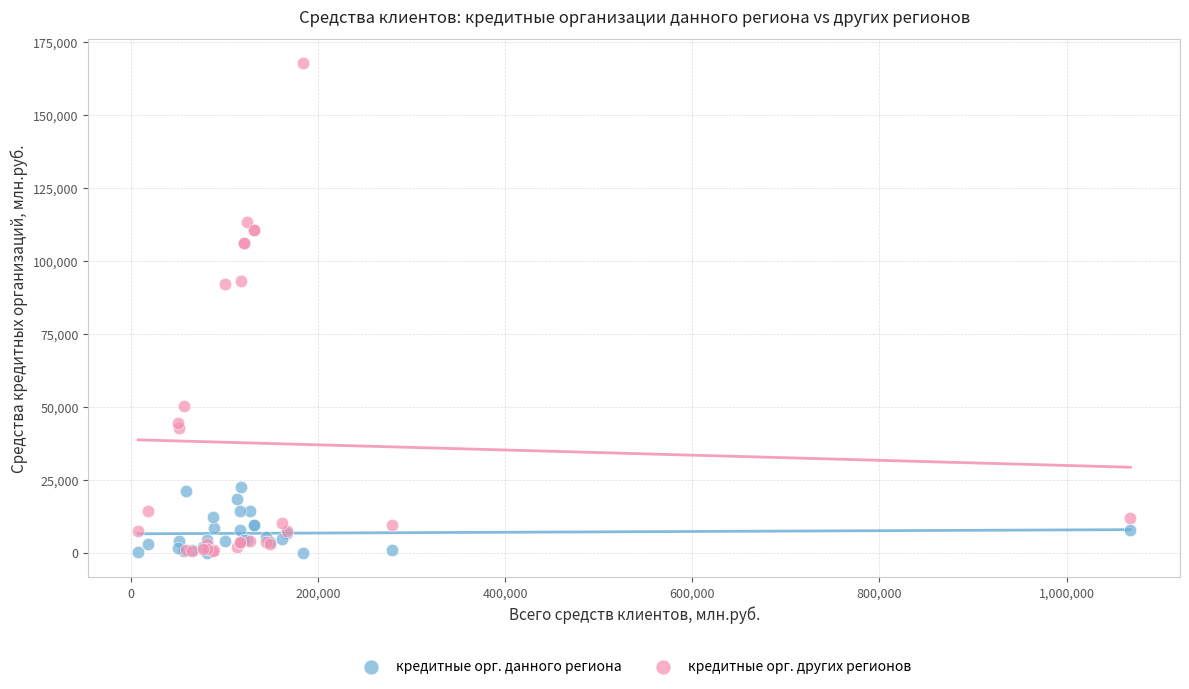

Which series contains the highest Y value?

кредитные орг. других регионов